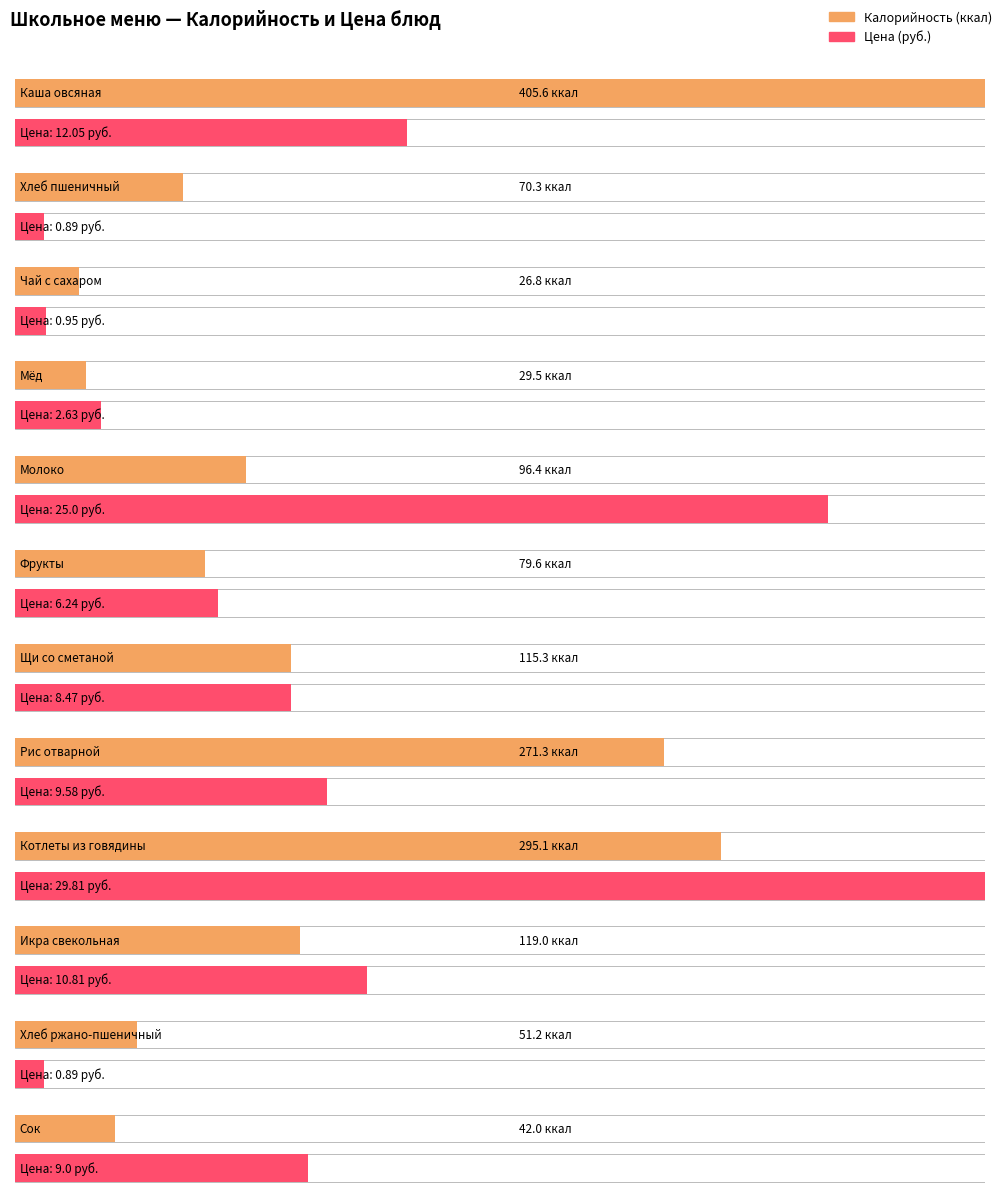

What is the label of the 9th bar from the left?

Котлеты из говядины